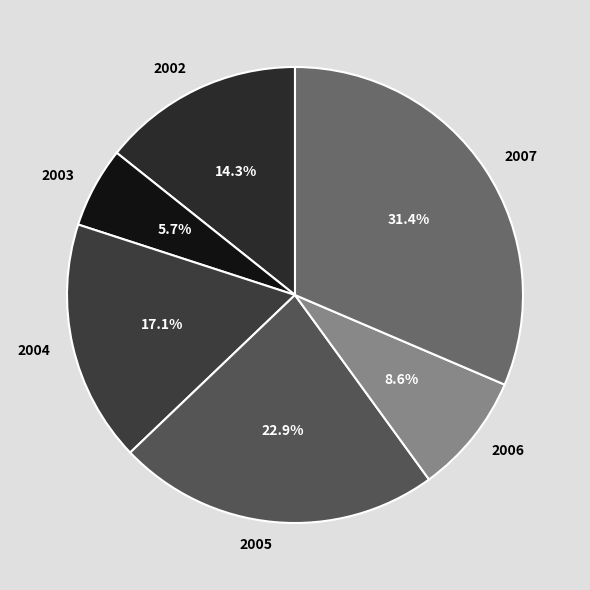

Does 2006 represent more than half of the total?

No